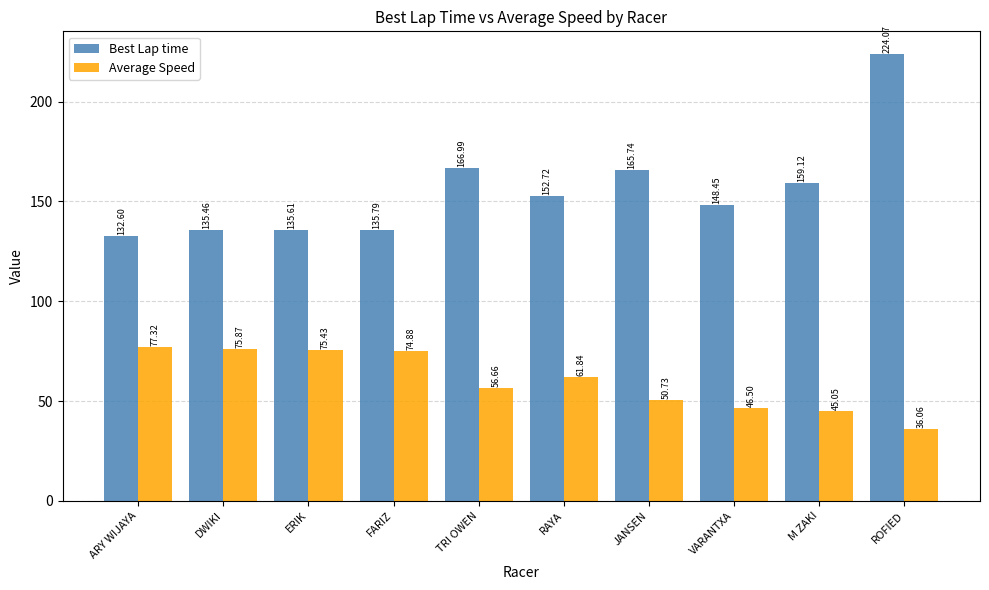

List the series in order of their overall mean, highest first.

Best Lap time, Average Speed